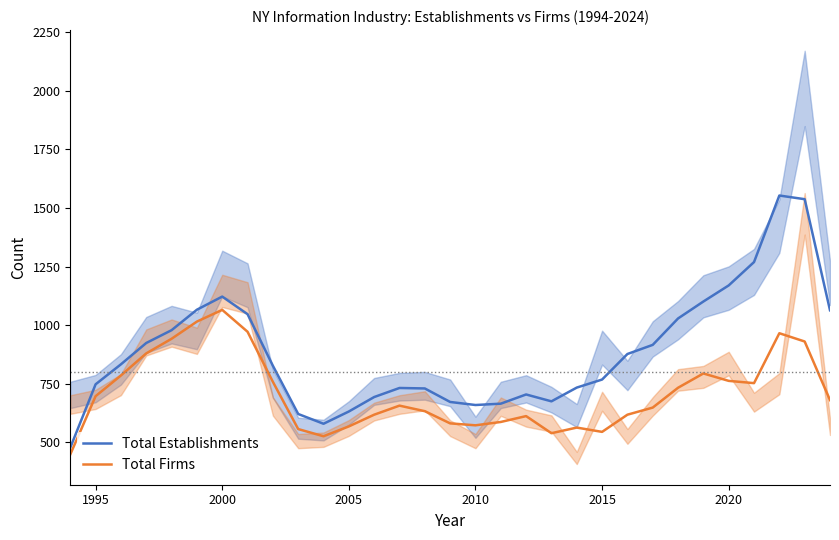

At how many categories does at least one series exceed 1268?

3